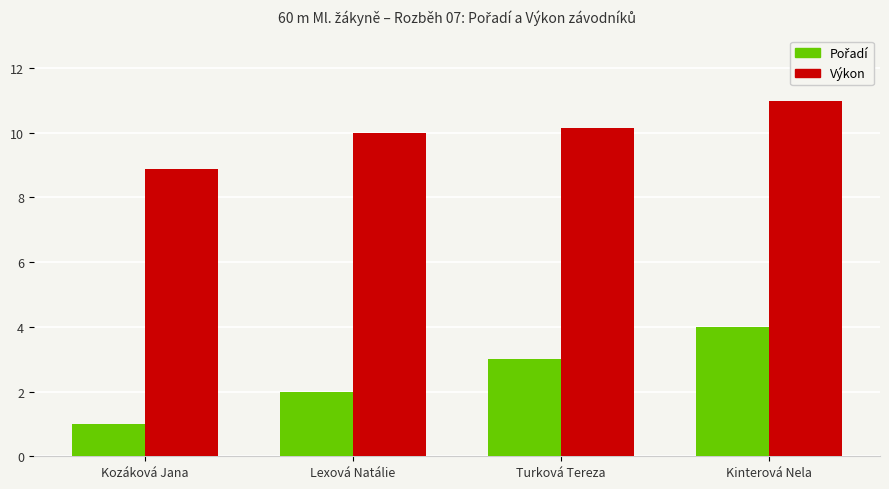

True or false: Výkon has a value of 12.5 at Kozáková Jana.

False